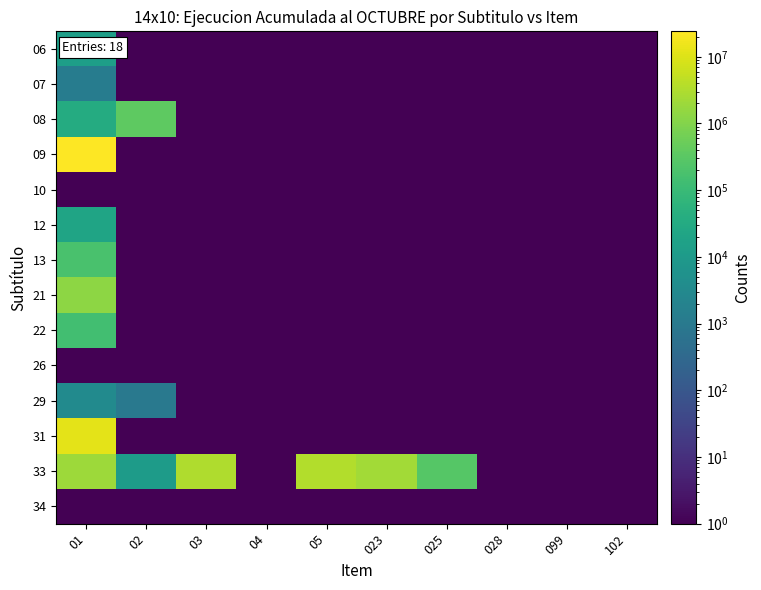

Reading right to left, transcribe all the data shown in this chart.

06: 102=0.1	099=0.1	028=0.1	025=0.1	023=0.1	05=0.1	04=0.1	03=0.1	02=0.1	01=14042.0
07: 102=0.1	099=0.1	028=0.1	025=0.1	023=0.1	05=0.1	04=0.1	03=0.1	02=0.1	01=1253.0
08: 102=0.1	099=0.1	028=0.1	025=0.1	023=0.1	05=0.1	04=0.1	03=0.1	02=344819.0	01=33981.0
09: 102=0.1	099=0.1	028=0.1	025=0.1	023=0.1	05=0.1	04=0.1	03=0.1	02=0.1	01=24087391.0
10: 102=0.1	099=0.1	028=0.1	025=0.1	023=0.1	05=0.1	04=0.1	03=0.1	02=0.1	01=0.1
12: 102=0.1	099=0.1	028=0.1	025=0.1	023=0.1	05=0.1	04=0.1	03=0.1	02=0.1	01=20664.0
13: 102=0.1	099=0.1	028=0.1	025=0.1	023=0.1	05=0.1	04=0.1	03=0.1	02=0.1	01=182310.0
21: 102=0.1	099=0.1	028=0.1	025=0.1	023=0.1	05=0.1	04=0.1	03=0.1	02=0.1	01=1337499.0
22: 102=0.1	099=0.1	028=0.1	025=0.1	023=0.1	05=0.1	04=0.1	03=0.1	02=0.1	01=143130.0
26: 102=0.1	099=0.1	028=0.1	025=0.1	023=0.1	05=0.1	04=0.1	03=0.1	02=0.1	01=0.1
29: 102=0.1	099=0.1	028=0.1	025=0.1	023=0.1	05=0.1	04=0.1	03=0.1	02=952.0	01=3507.0
31: 102=0.1	099=0.1	028=0.1	025=0.1	023=0.1	05=0.1	04=0.1	03=0.1	02=0.1	01=11919799.0
33: 102=0.1	099=0.1	028=0.1	025=264000.0	023=2309349.0	05=3316351.0	04=0.1	03=3175737.0	02=11448.0	01=1996789.0
34: 102=0.1	099=0.1	028=0.1	025=0.1	023=0.1	05=0.1	04=0.1	03=0.1	02=0.1	01=0.1